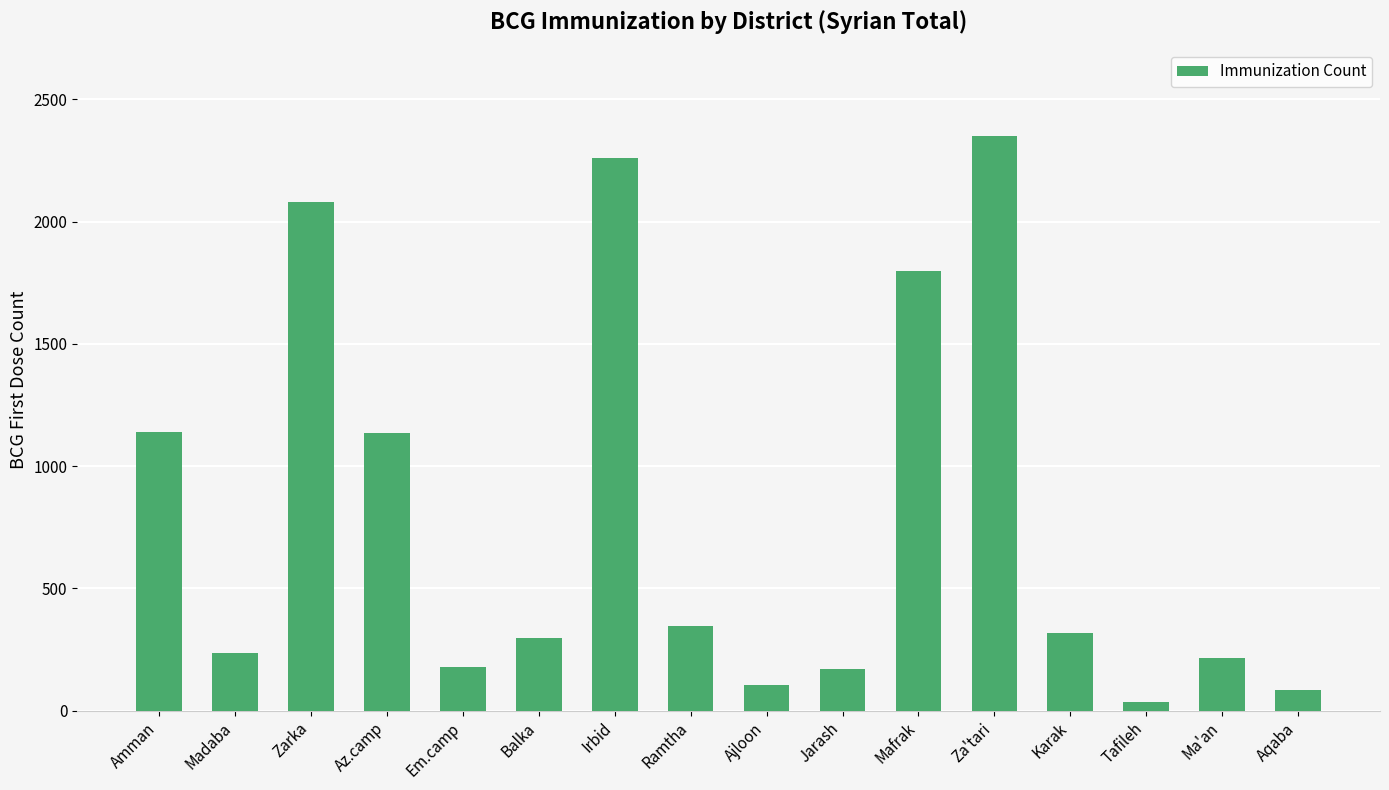

The value at Em.camp is 177. True or false?

True